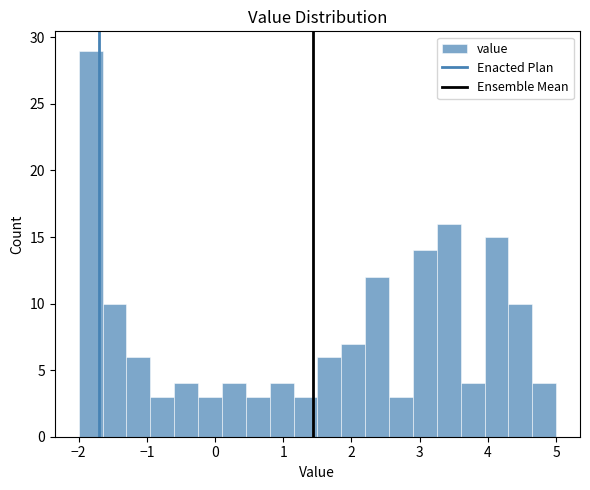

Around what value on the x-axis is the tallest bar? Give the approximate position of its centre, as read against the axis.

-1.8